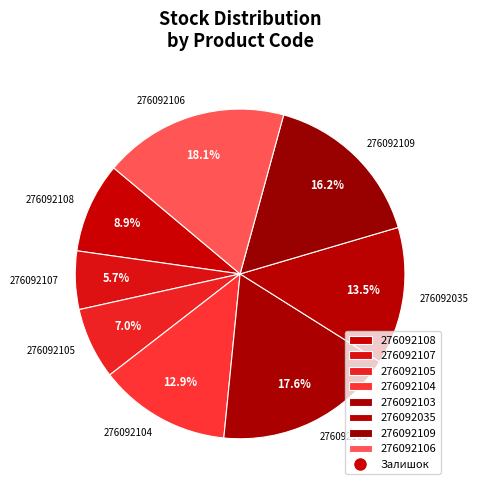

Is it true that 276092104 is 1% of the pie?

False